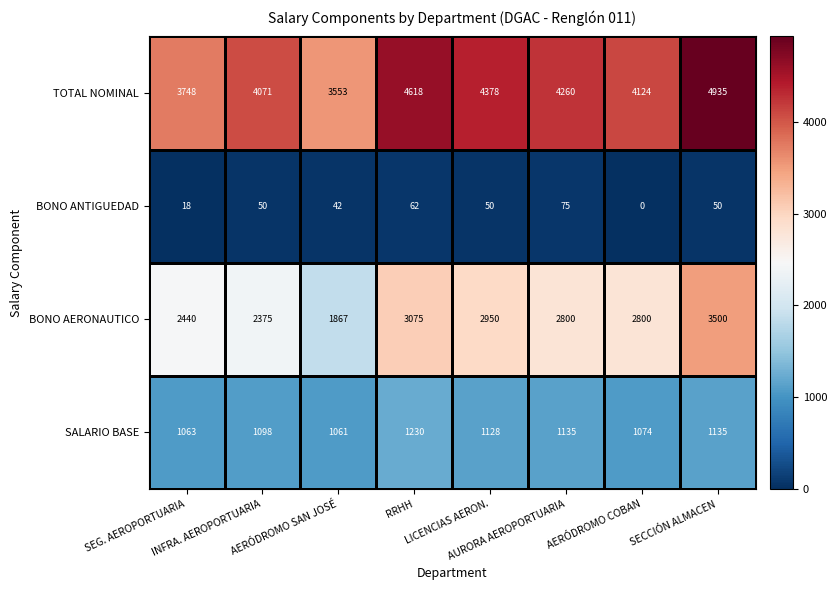

What is the average value of the BONO AERONAUTICO series?

2726